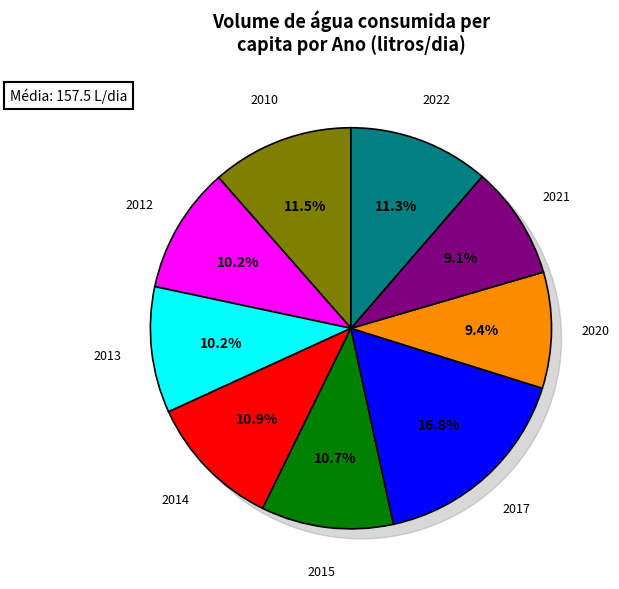

The 2014 slice represents 4% of the pie. True or false?

False